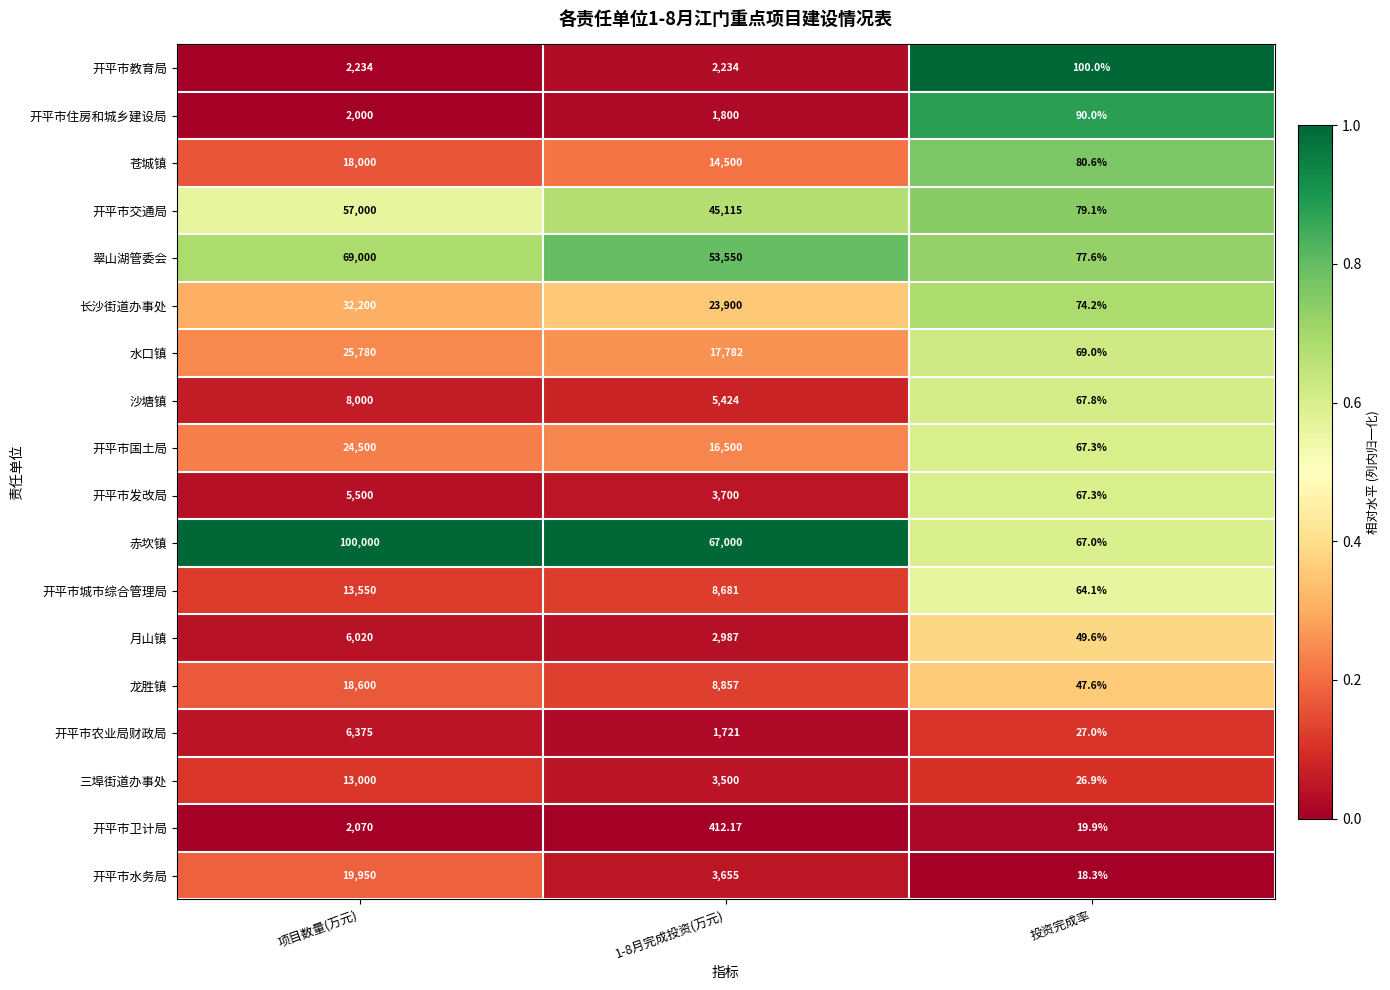

At which label does 苍城镇 reach its minimum?

投资完成率